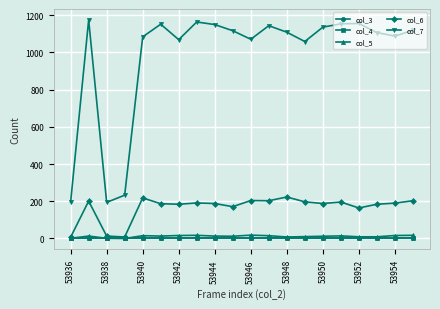

True or false: col_7 and col_5 intersect in this chart.

False